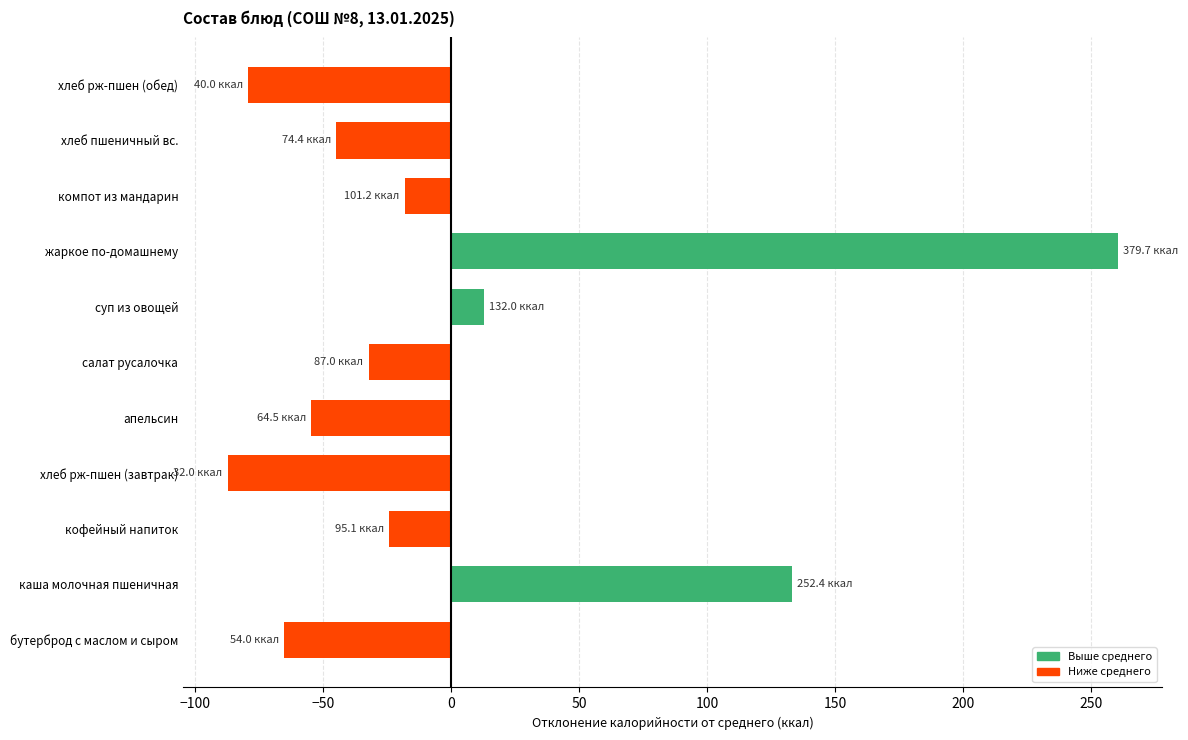

Reading bottom to top, extract all data points from this chart.

-65.3	133.1	-24.2	-87.3	-54.8	-32.3	12.7	260.4	-18.1	-44.9	-79.3